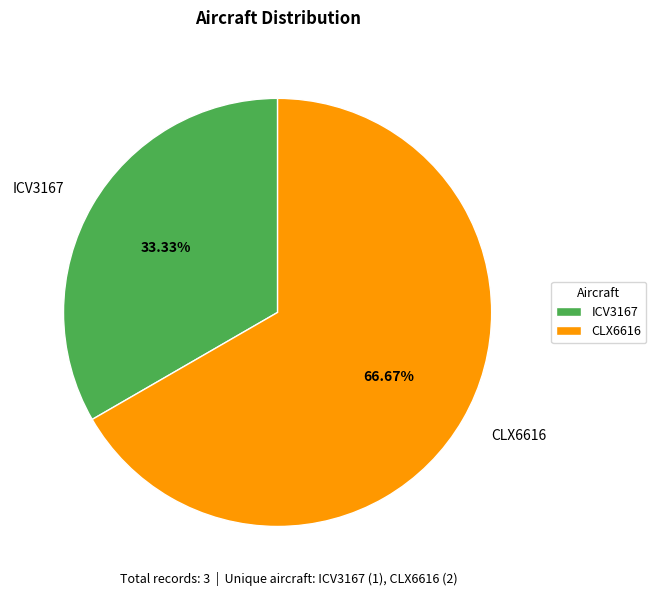

Count the number of slices in the pie.

2